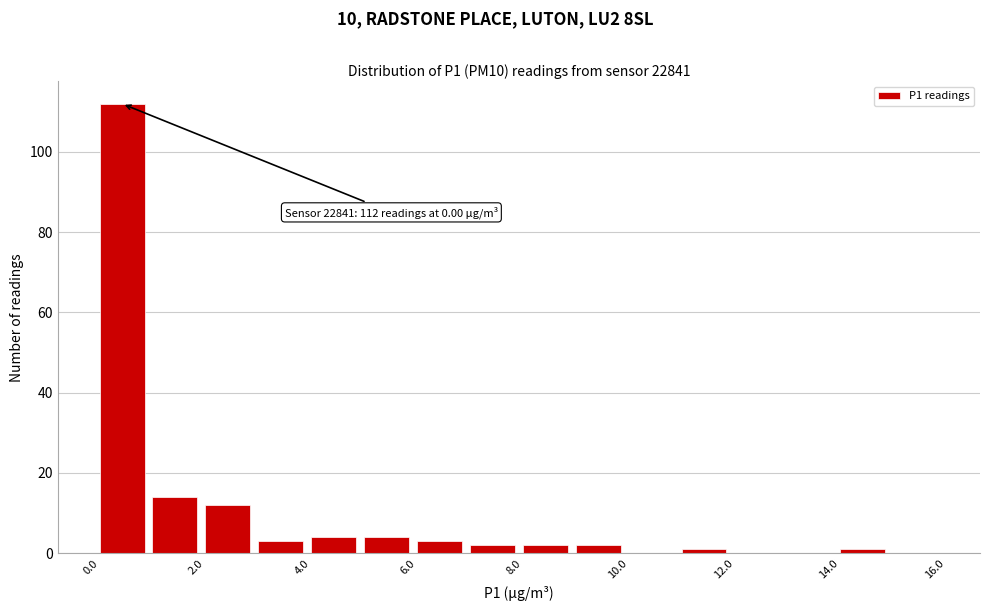

Over which range of the x-axis is the bar tallest?

0 to 1